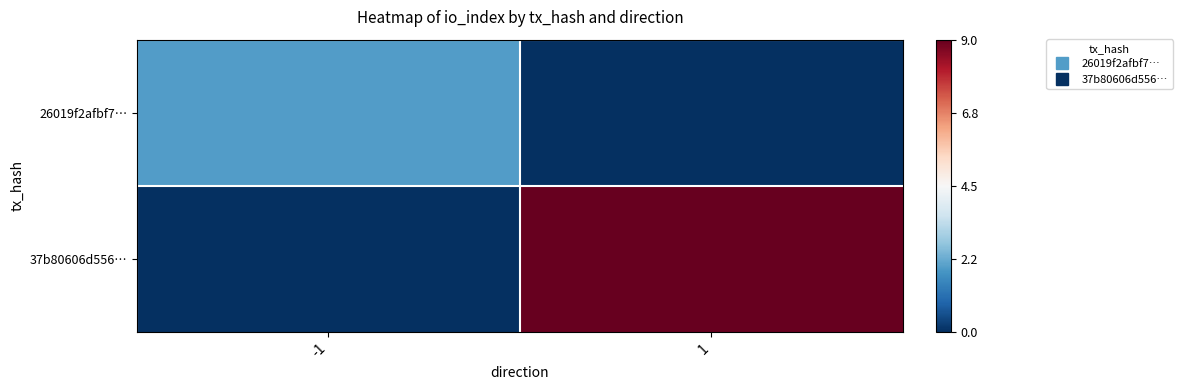

How many series are shown in this chart?

2